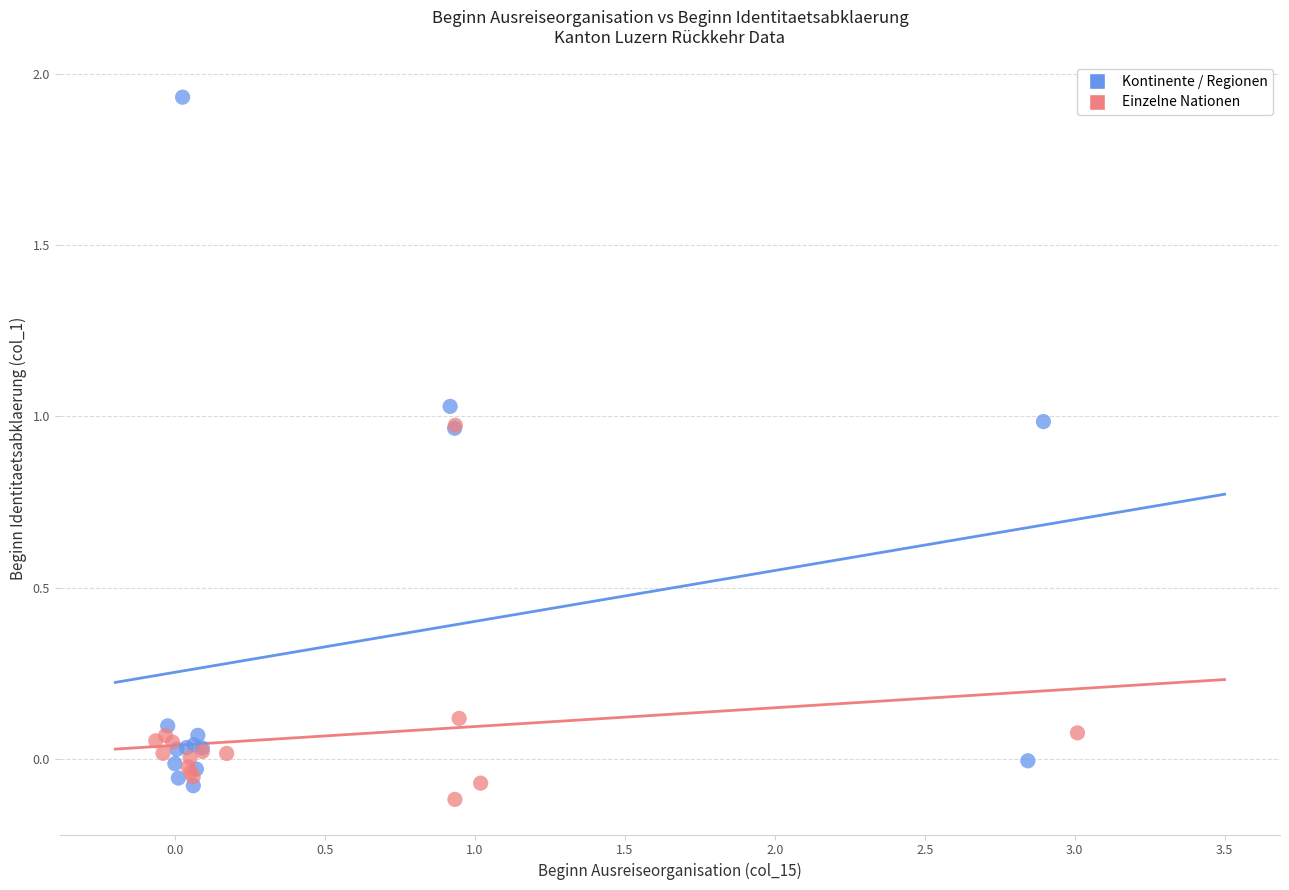

What are all the series names shown in the legend?

Kontinente / Regionen, Einzelne Nationen